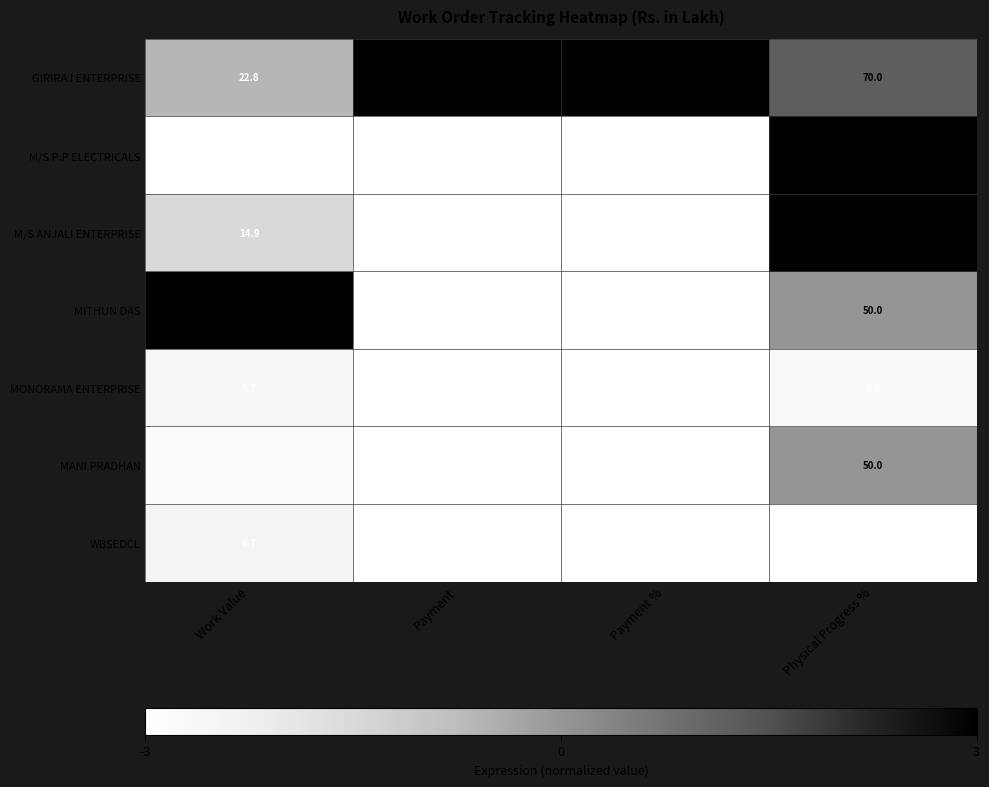

How many categories are shown in the chart?

4